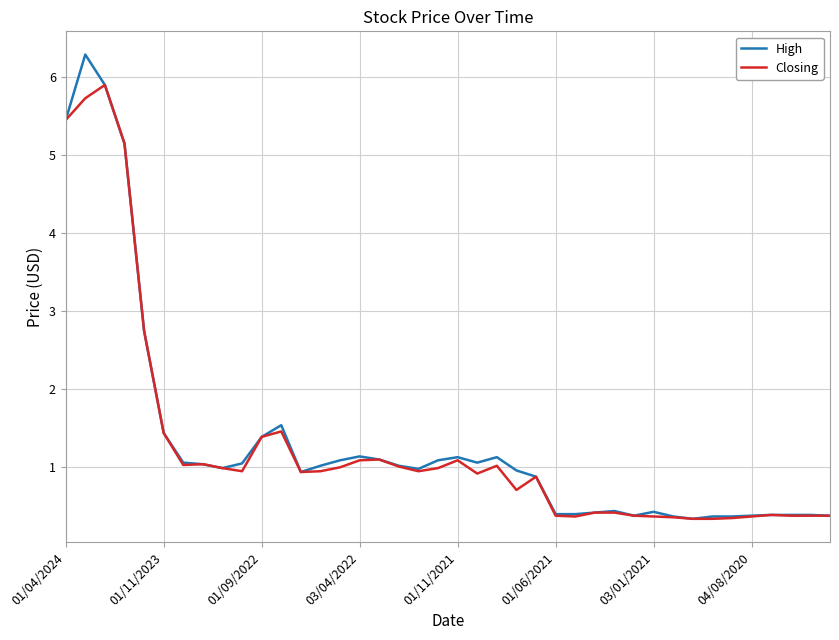

Rank the series by their maximum value, from highest to lowest.

High, Closing